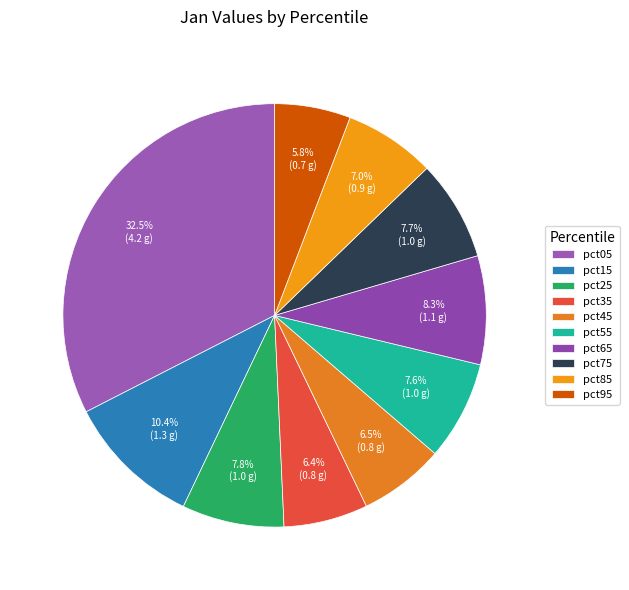

Is the sum of pct95 and pct25 greater than half?

No